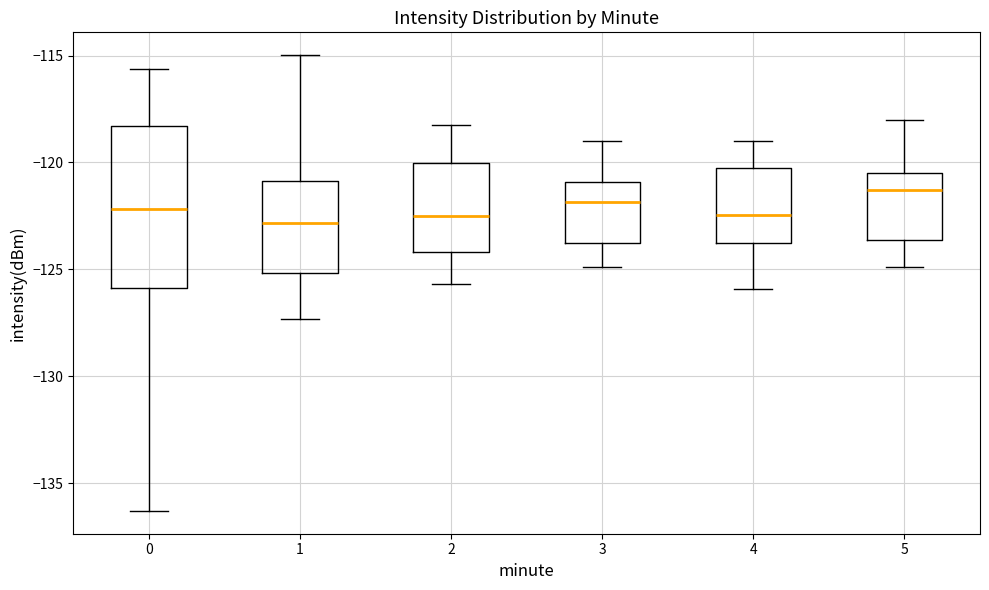

Reading left to right, read every box against the y-axis: the position of its median line, the range the box covers, and the ends of its whiskers. The values are not printed on the chart, so give them approximately, as read against the axis.

0: median -122.0, box -126.0 to -118.5, whiskers -136.5 to -115.5
1: median -123.0, box -125.0 to -121.0, whiskers -127.5 to -115.0
2: median -122.5, box -124.0 to -120.0, whiskers -125.5 to -118.0
3: median -122.0, box -124.0 to -121.0, whiskers -125.0 to -119.0
4: median -122.5, box -124.0 to -120.5, whiskers -126.0 to -119.0
5: median -121.5, box -123.5 to -120.5, whiskers -125.0 to -118.0